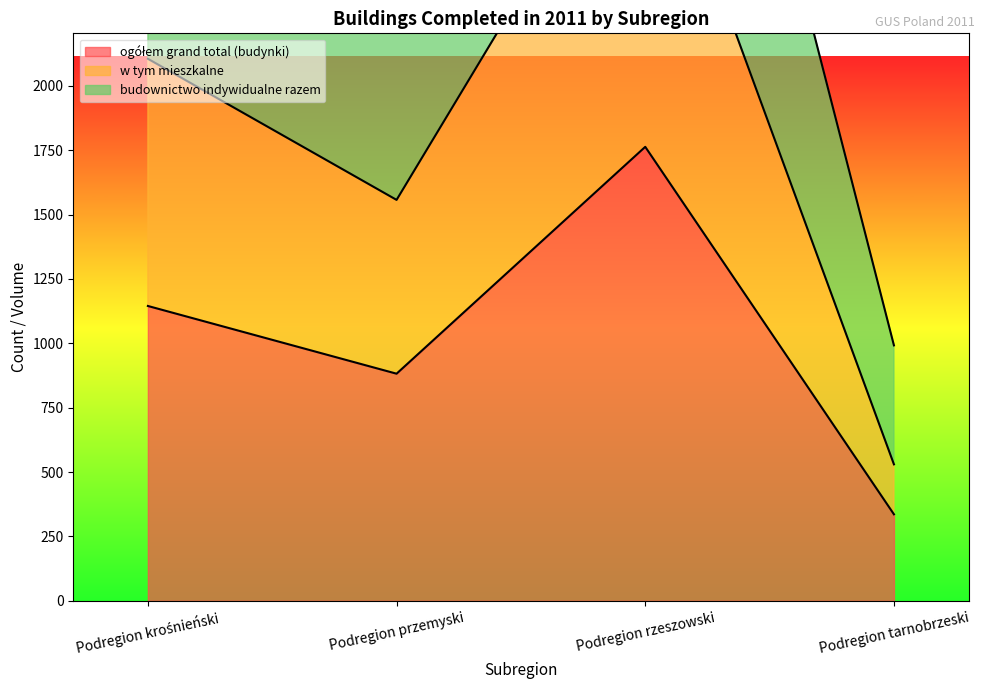

True or false: budownictwo indywidualne razem and ogółem grand total (budynki) intersect in this chart.

False